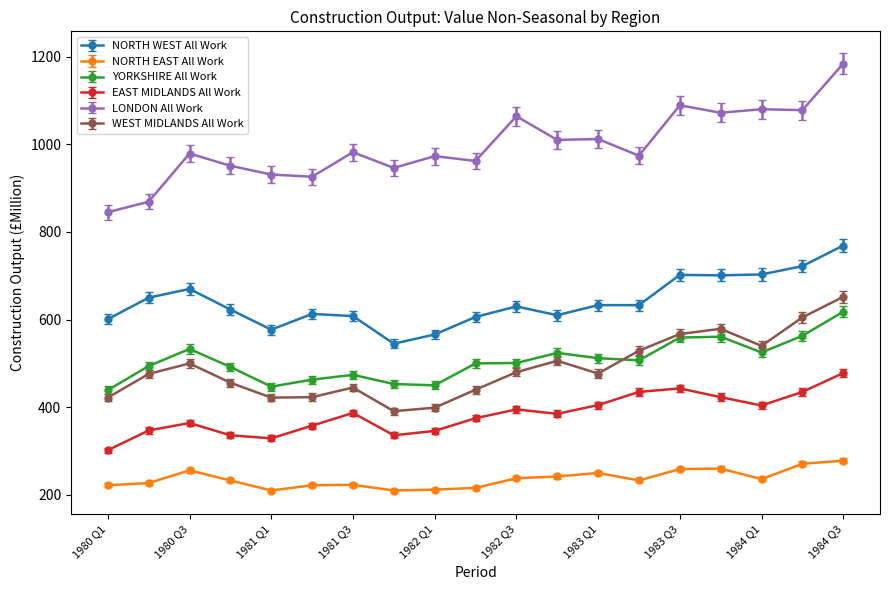

How many lines are shown in the chart?

6